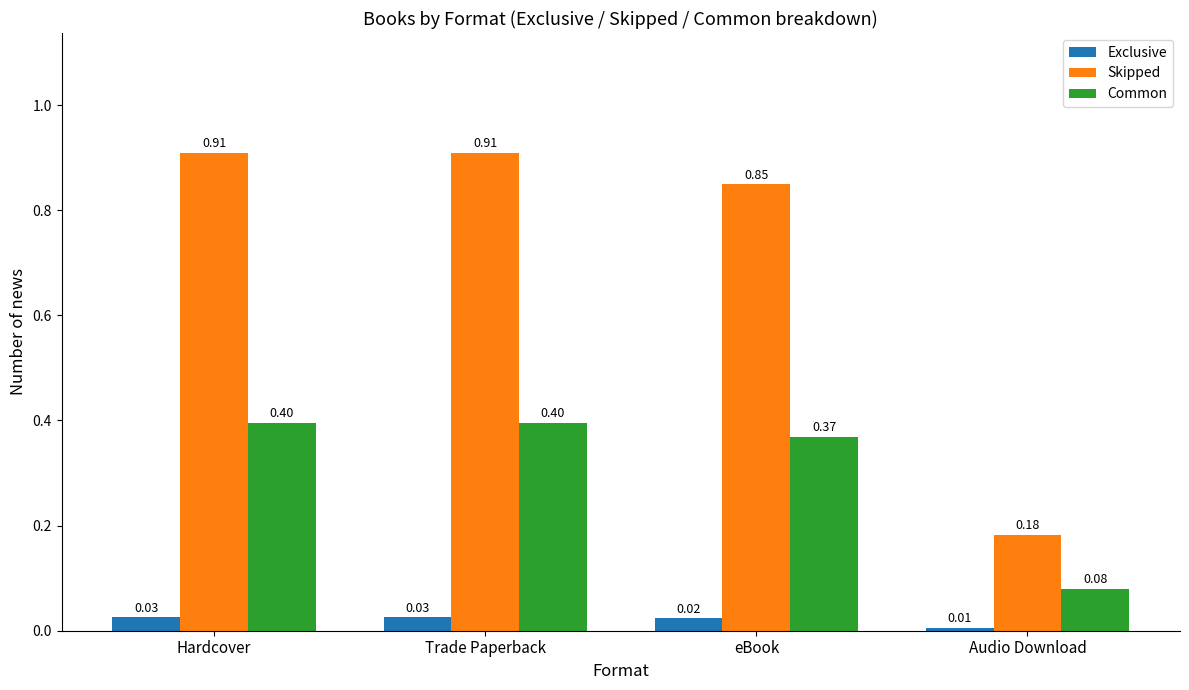

What is the difference between the maximum and minimum values in the Common series?

0.3